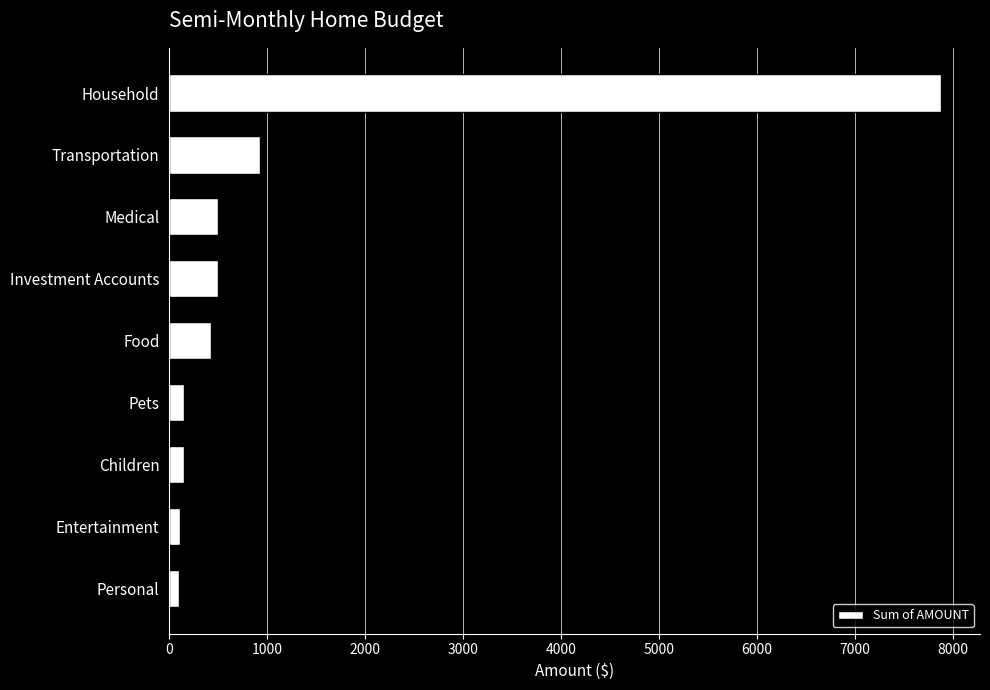

What is the difference between the second highest and second lowest values?

813